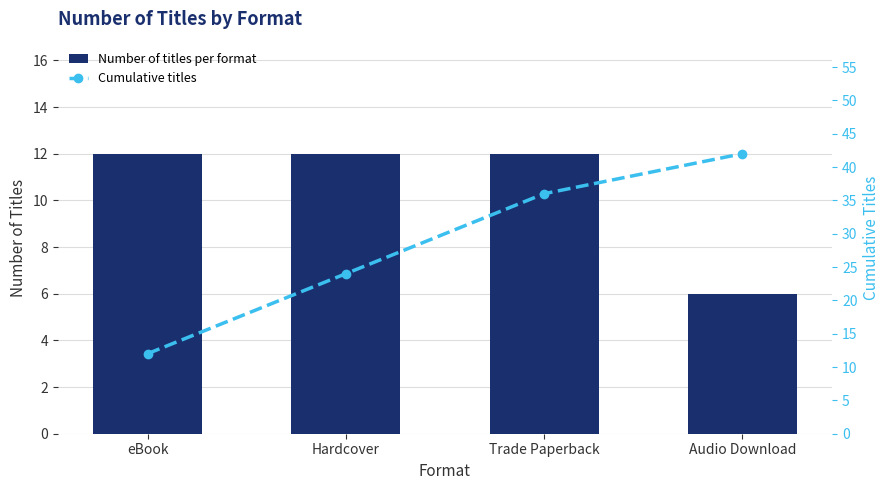

Between Hardcover and Audio Download, which series saw the biggest shift?

Cumulative titles